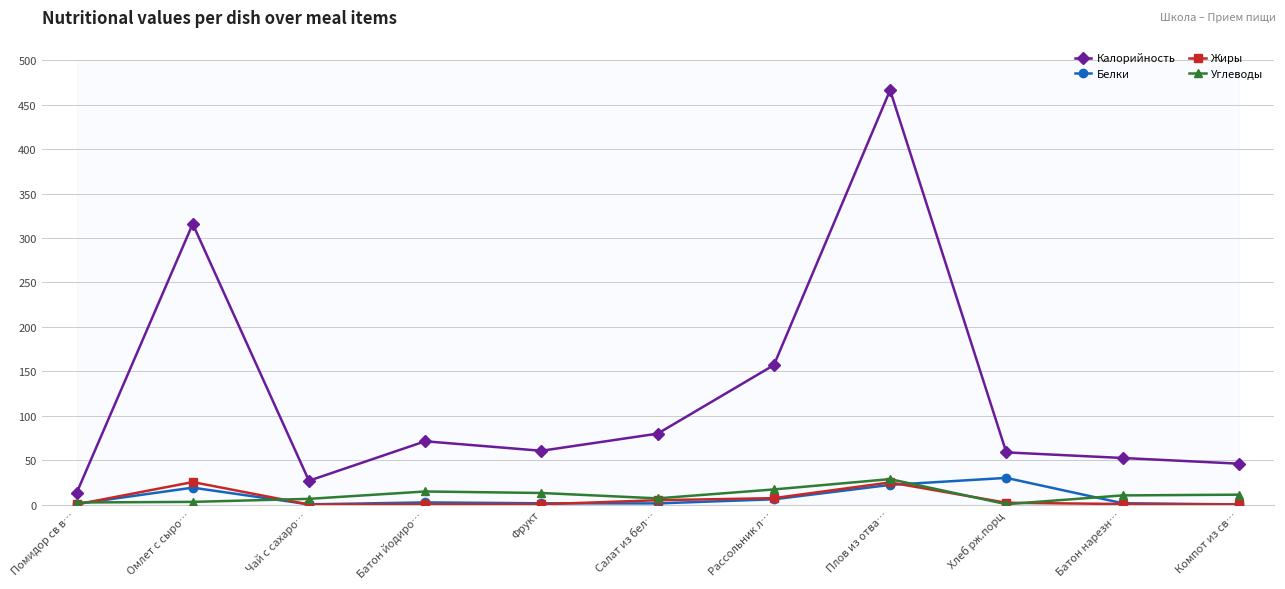

How many times do Углеводы and Жиры cross each other?

4